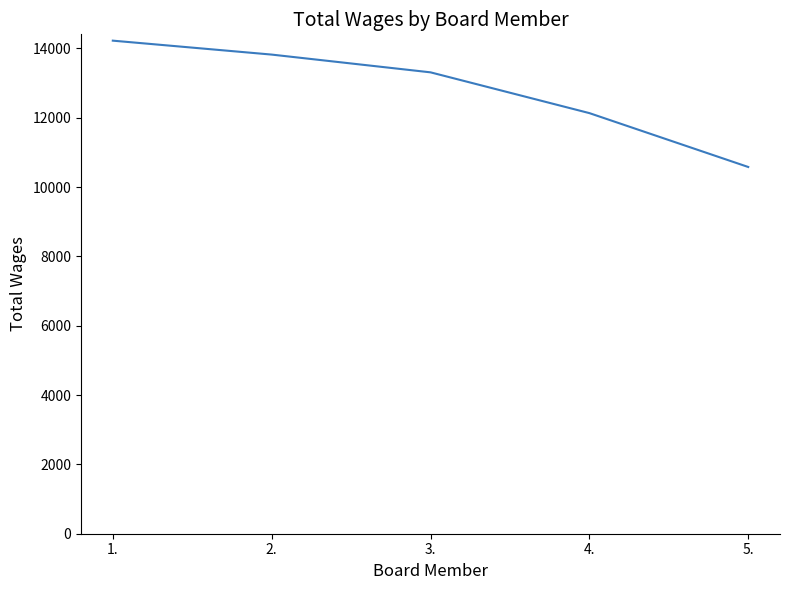

How many lines are shown in the chart?

1